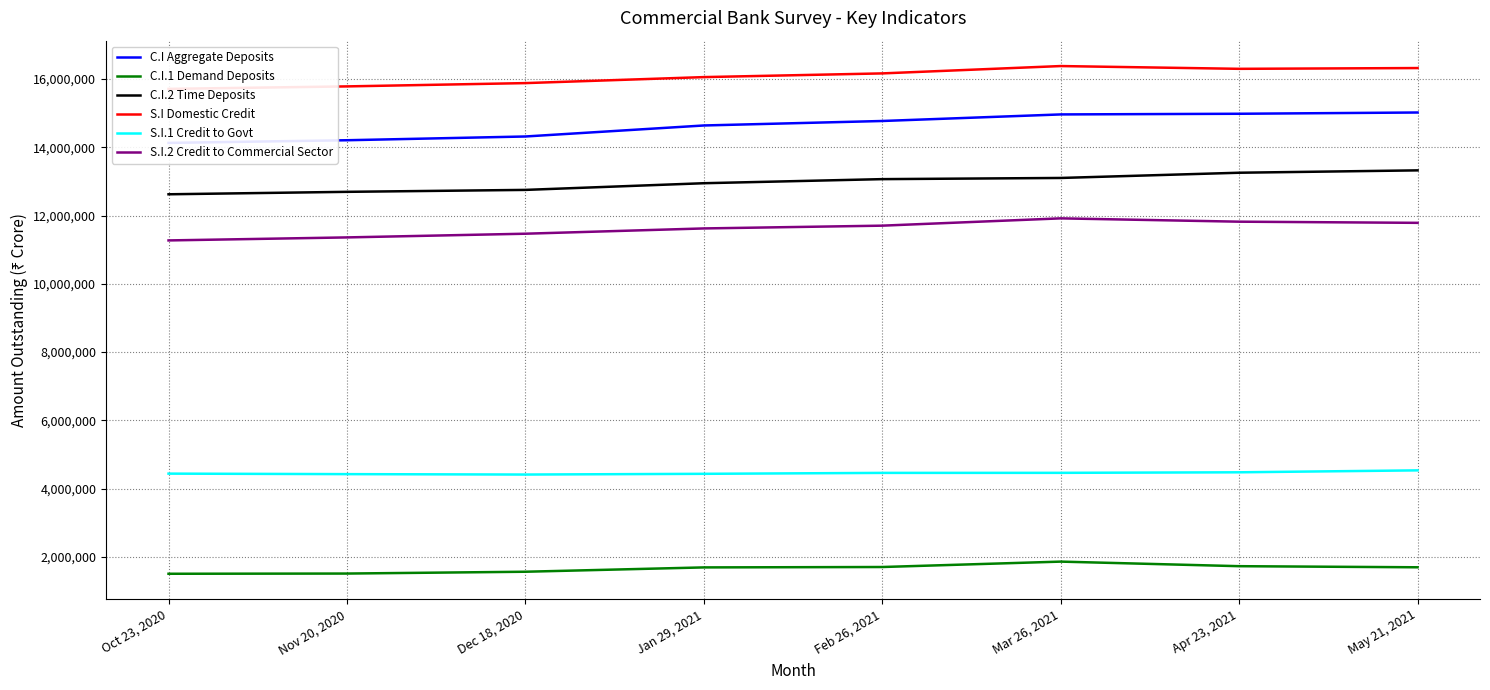

True or false: C.I Aggregate Deposits has more than 1 interior local peaks.

False